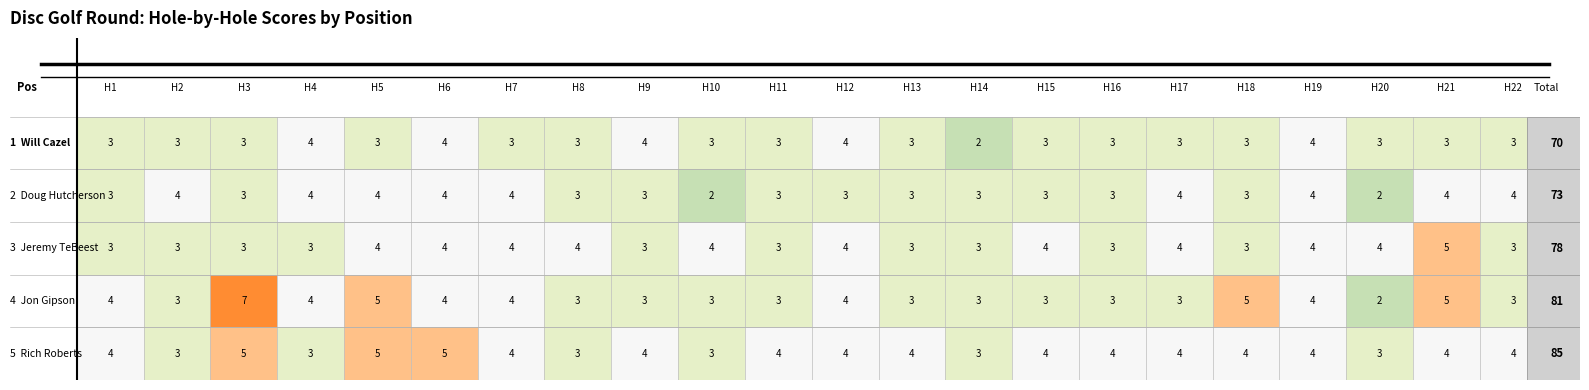

Which series has the widest spread of values?

4